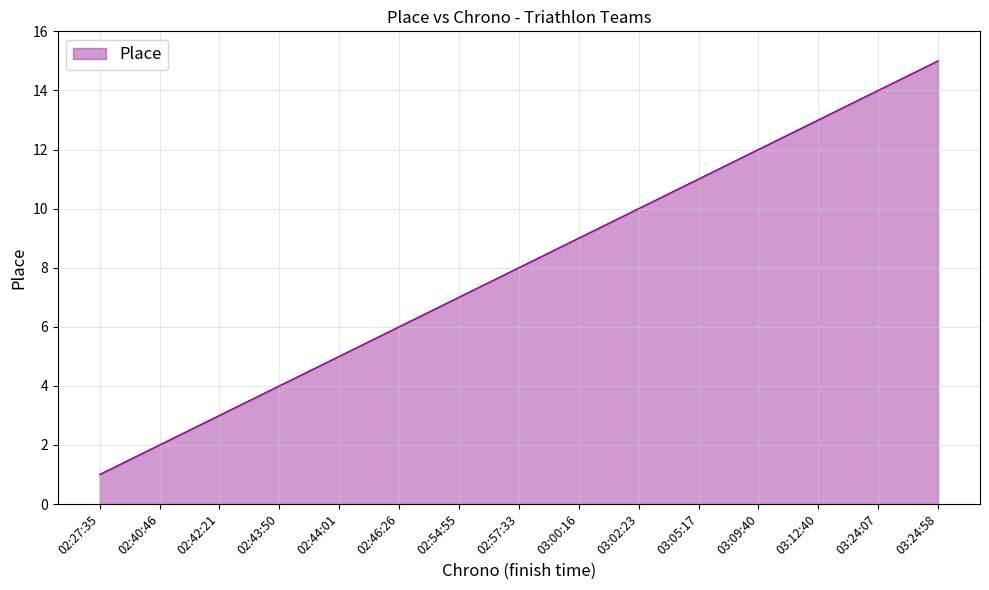

List the labels in order of value, largest first.

03:24:58, 03:24:07, 03:12:40, 03:09:40, 03:05:17, 03:02:23, 03:00:16, 02:57:33, 02:54:55, 02:46:26, 02:44:01, 02:43:50, 02:42:21, 02:40:46, 02:27:35